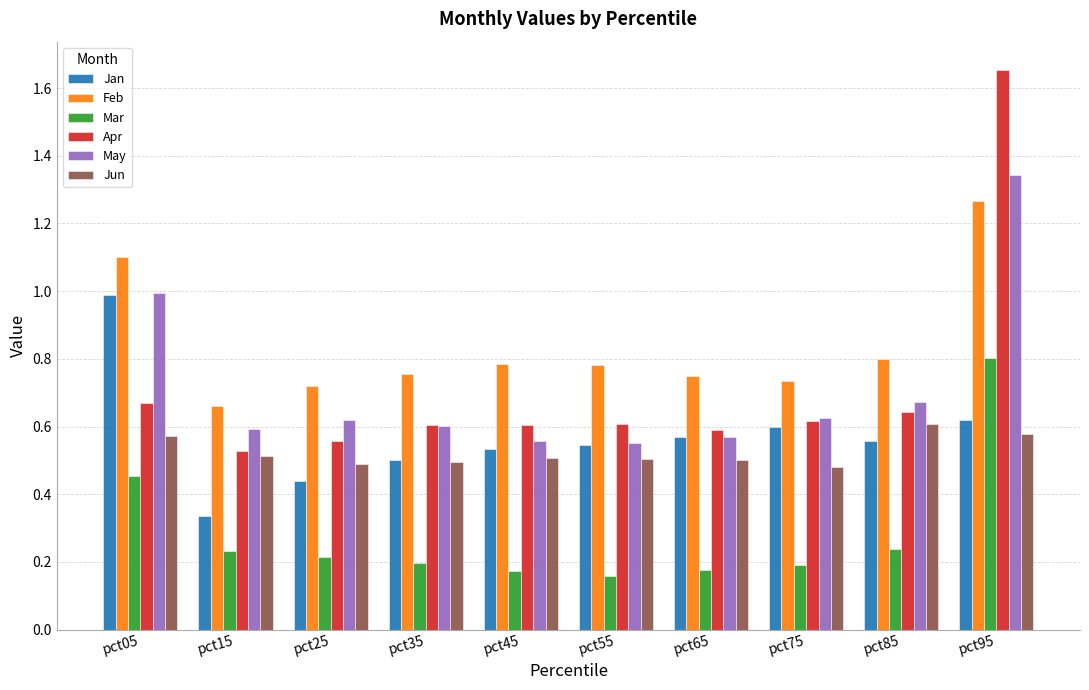

What is the sum of all Mar values?

2.8